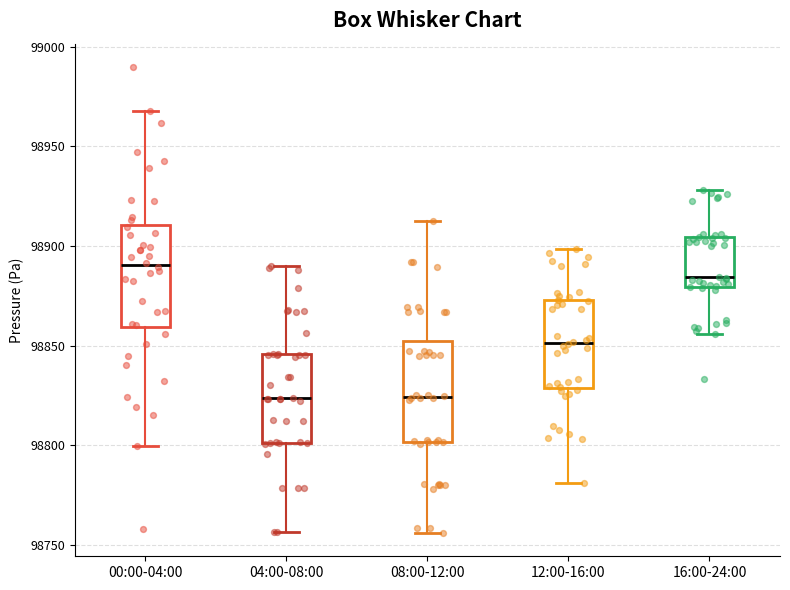

Where does the upper whisker of the box for 04:00-08:00 end on the y-axis? The values are not printed on the chart, so give them approximately, as read against the axis.

98890